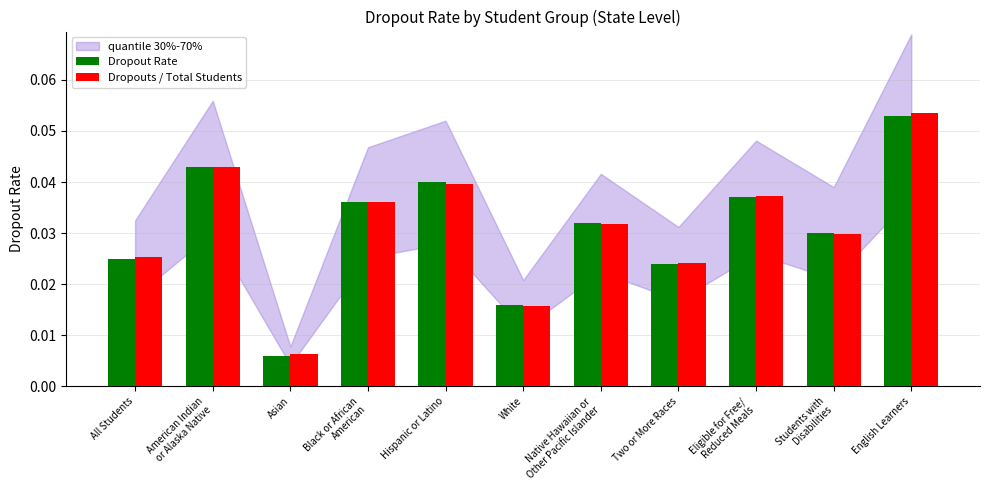

Is the value of Dropouts / Total Students at Hispanic or Latino greater than the value of Dropout Rate at English Learners?

No